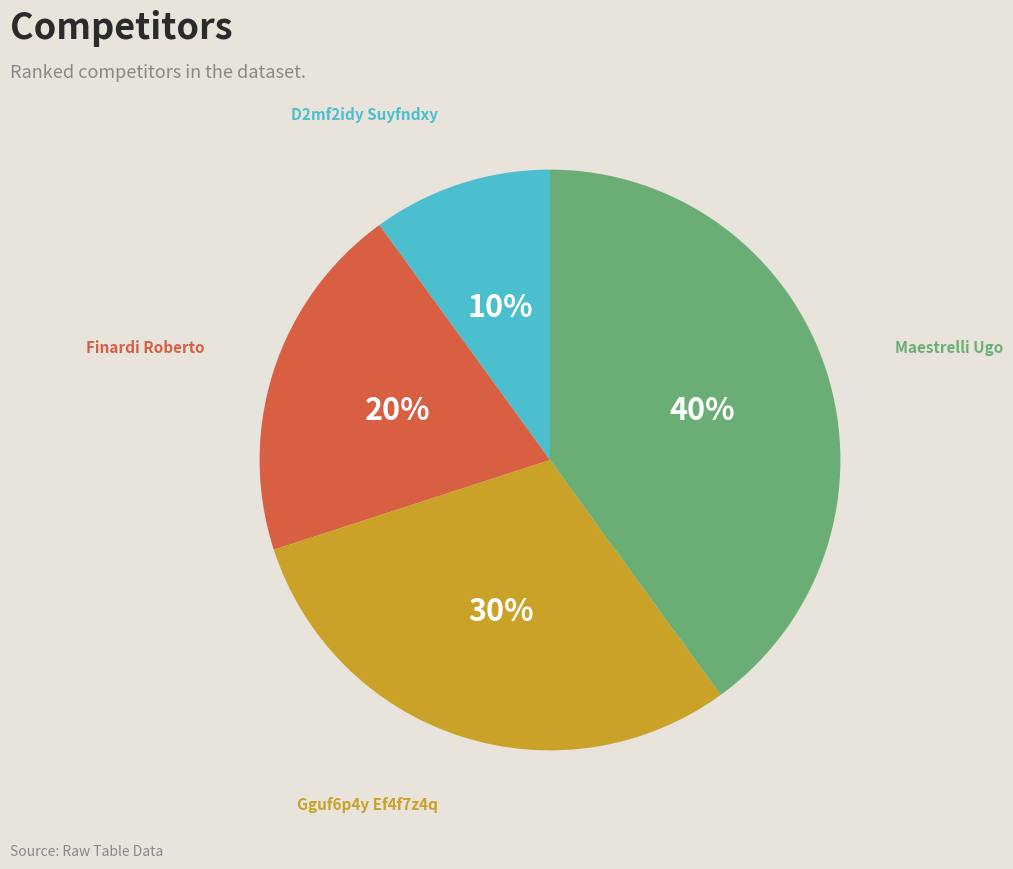

Combined, do D2mf2idy Suyfndxy and Gguf6p4y Ef4f7z4q account for over 50%?

No